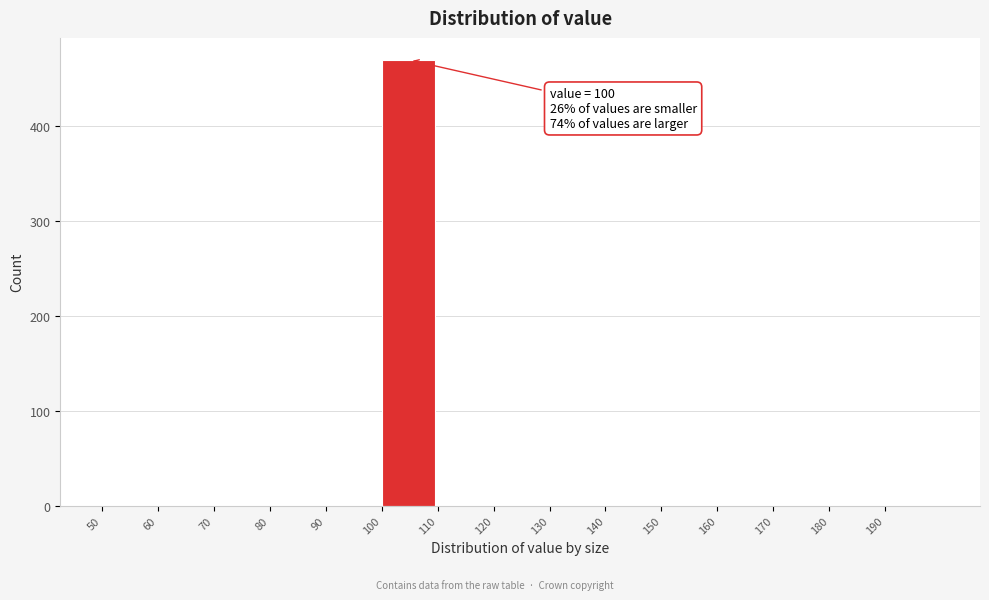

Which range on the x-axis has the tallest bar?

100 to 110